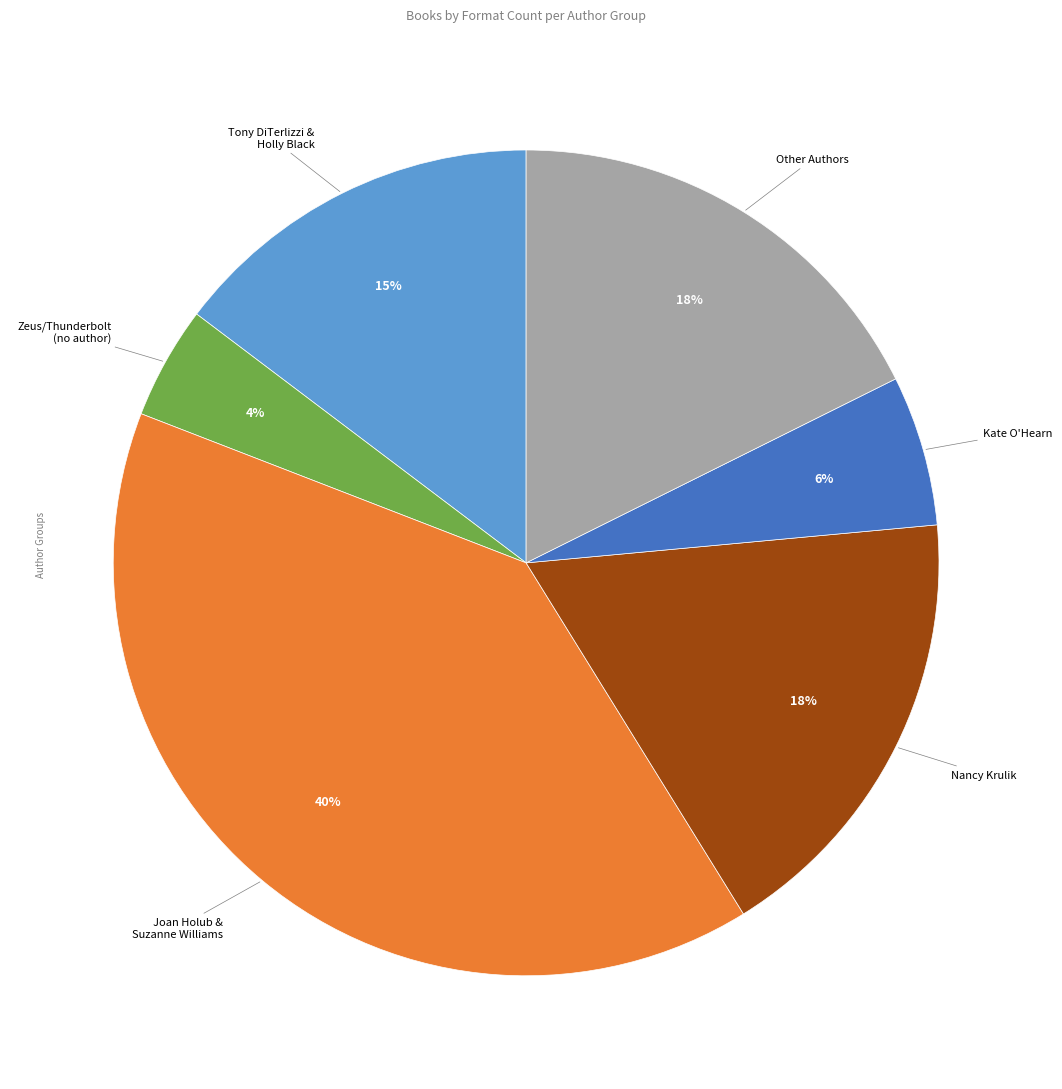

Is there a majority slice in this chart?

No